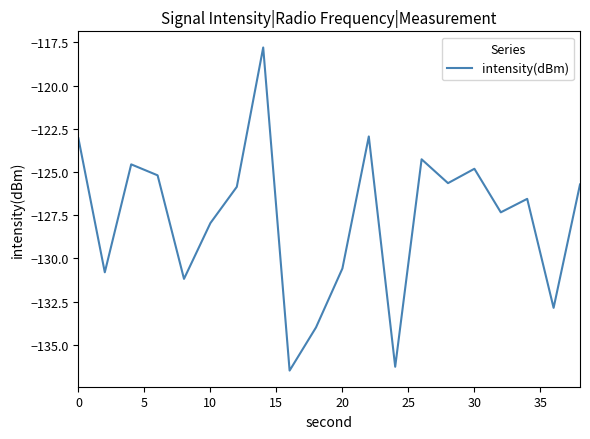

What is the maximum value shown in the chart?

-117.8